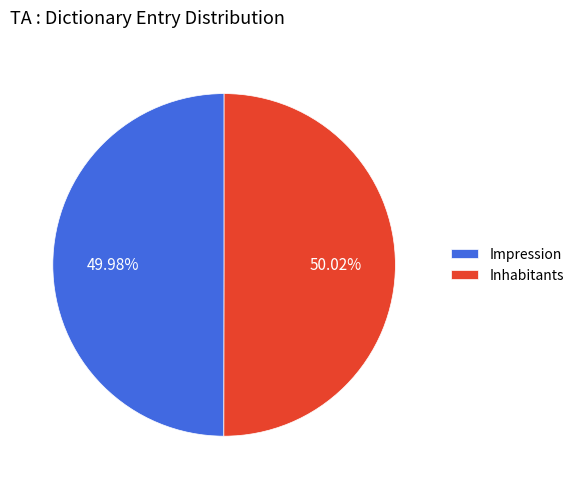

Does any single category account for the majority?

Yes